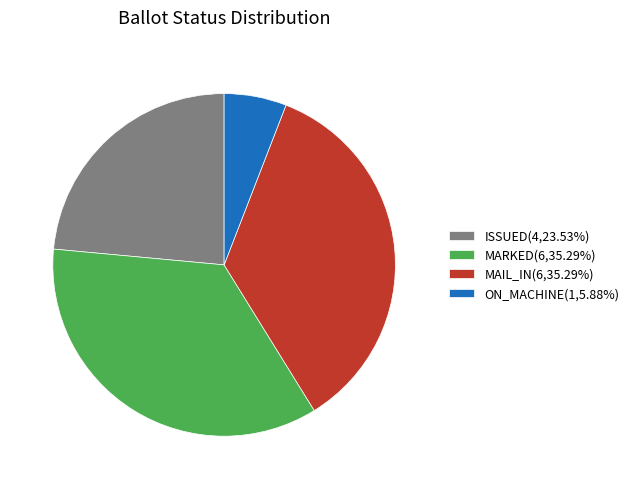

Does any single category account for the majority?

No